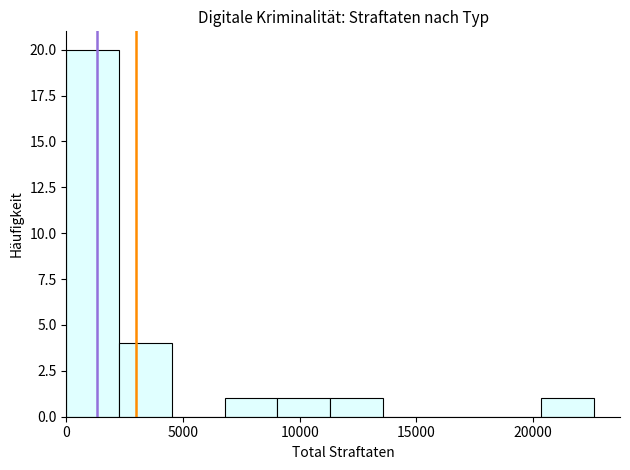

Reading left to right, transcribe this chart: for each bar, give the range it covers on the x-axis and its height. Neither the bar edges nor the heights are printed on the chart, so give them approximately, as read against the axes.

0 to 2500: 20
2500 to 4500: 4
4500 to 7000: 0
7000 to 9000: 1
9000 to 11500: 1
11500 to 13500: 1
13500 to 16000: 0
16000 to 18000: 0
18000 to 20500: 0
20500 to 22500: 1